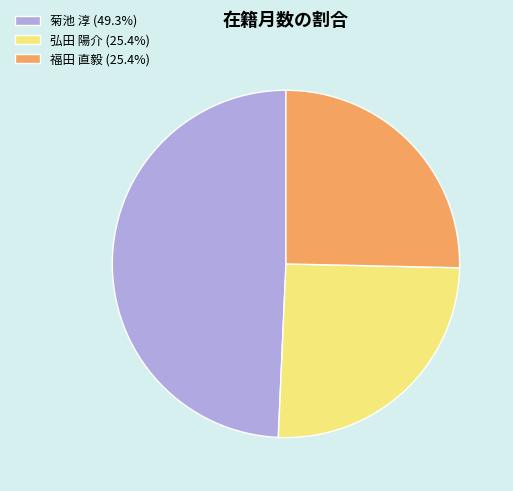

Is 福田 直毅 the majority of the pie?

No